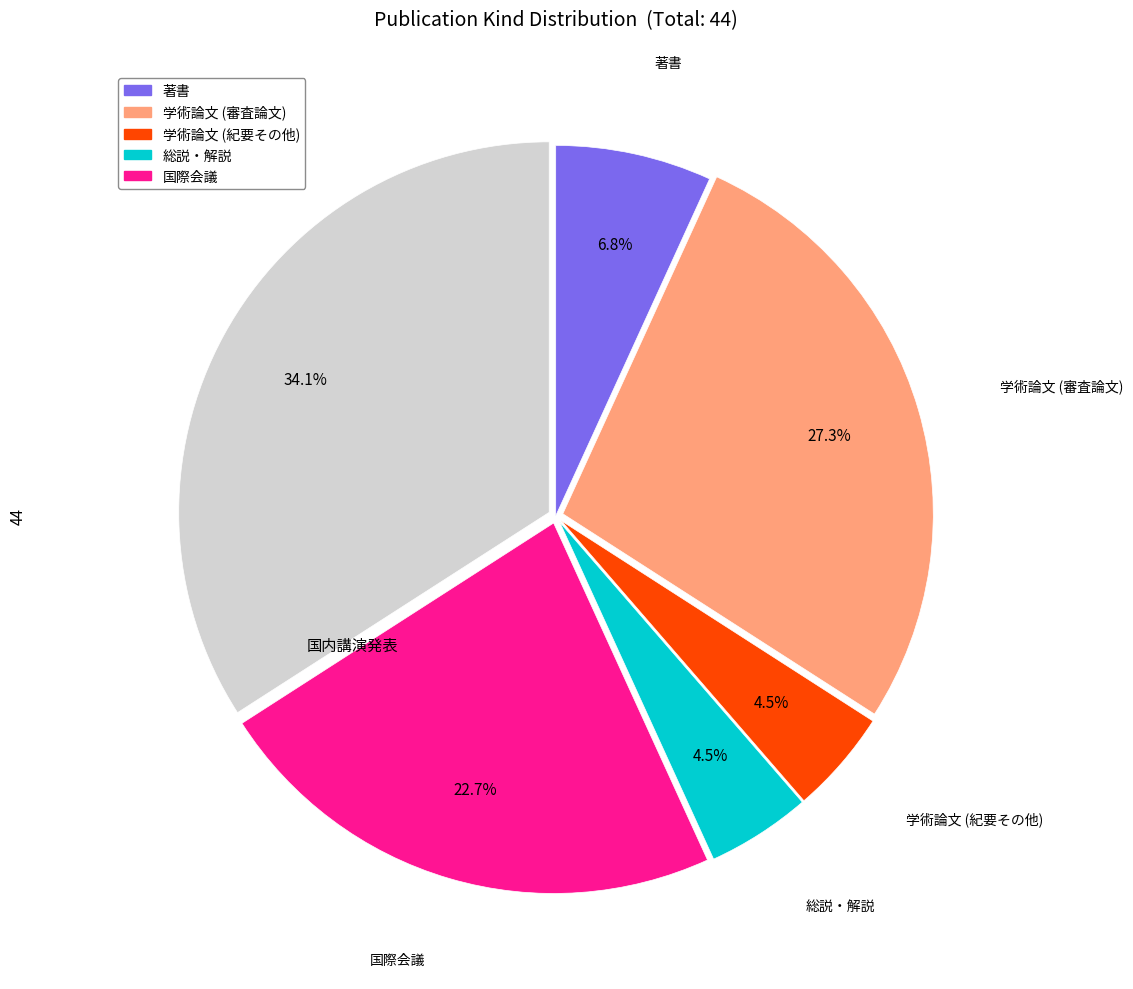

How many segments does this pie chart have?

6